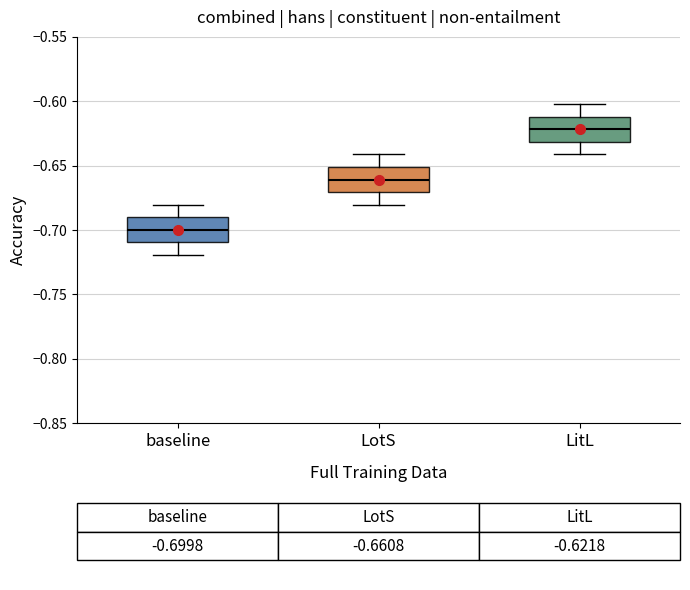

Where is the lower edge of the box for baseline on the y-axis? The values are not printed on the chart, so give them approximately, as read against the axis.

-0.71